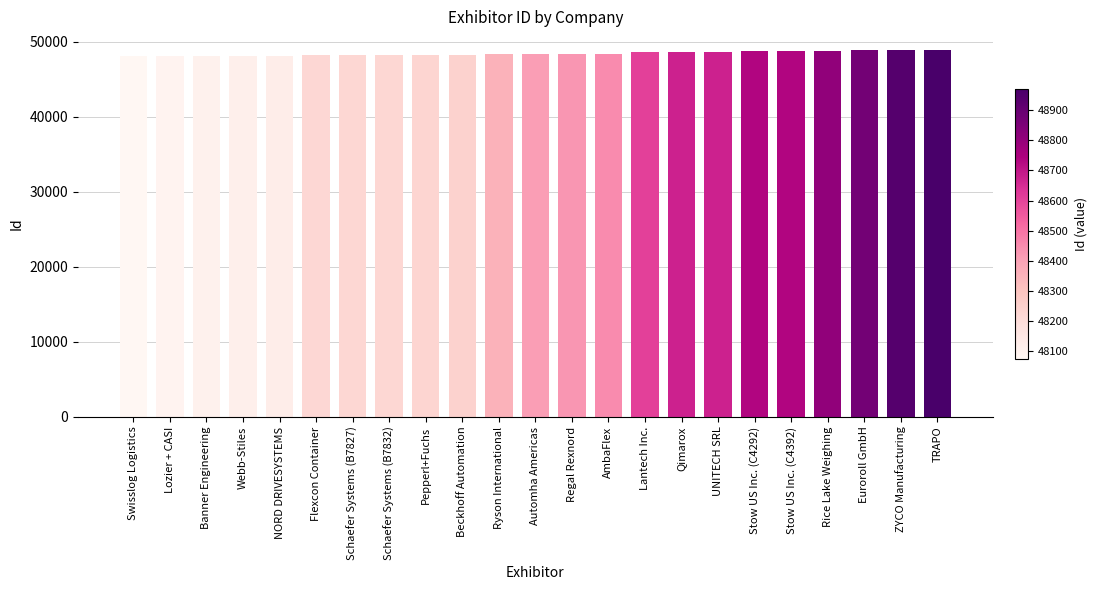

What is the average value?

48449